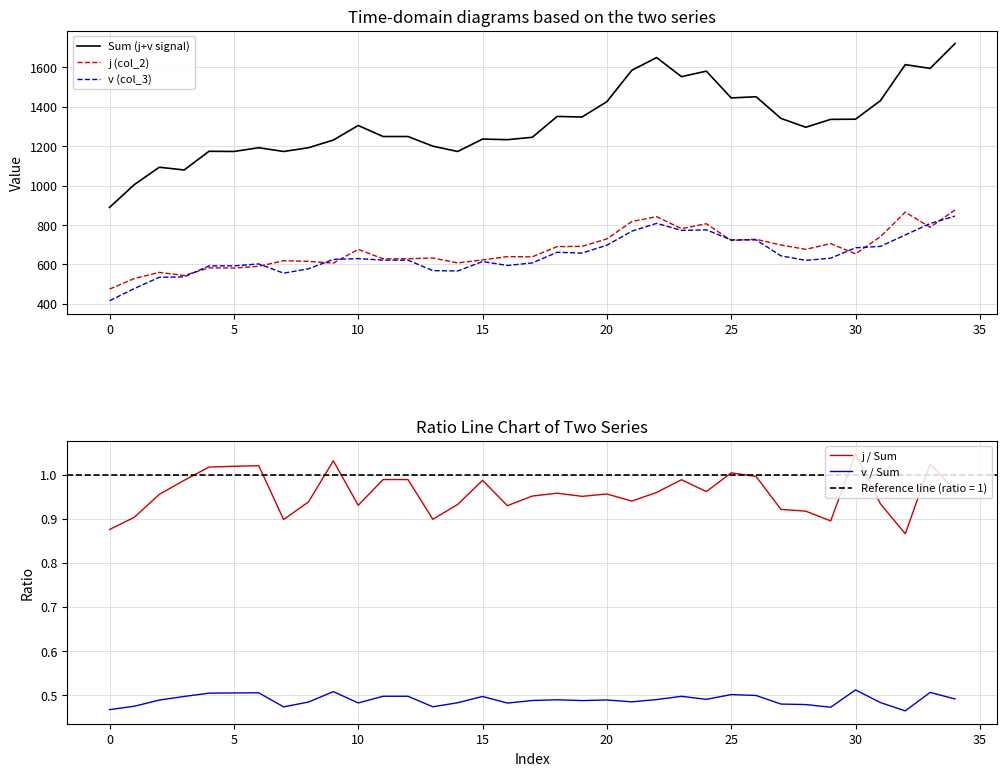

Count the number of categories in the chart.

35